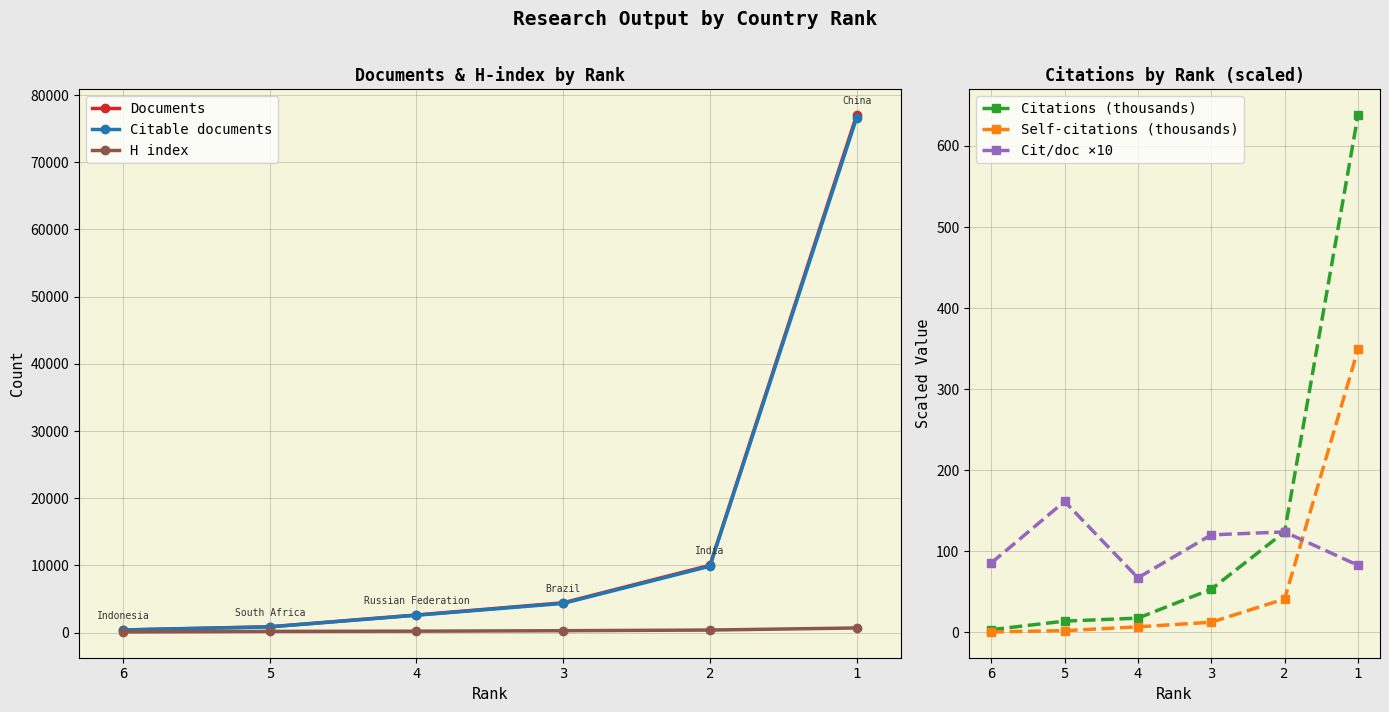

Where does the Documents series first go above 4426?

2